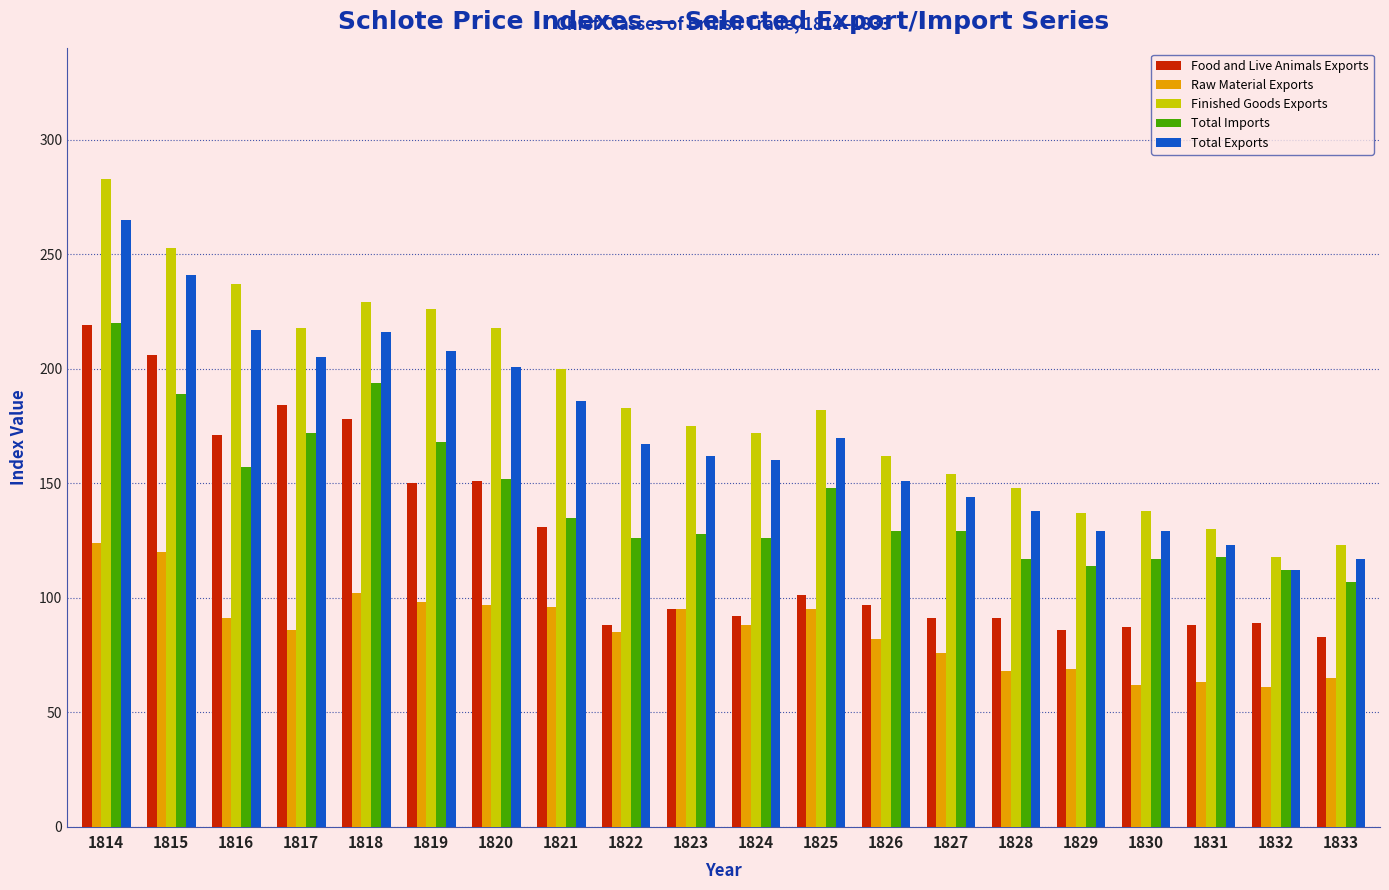

Is it true that Food and Live Animals Exports equals 101 at 1825?

True